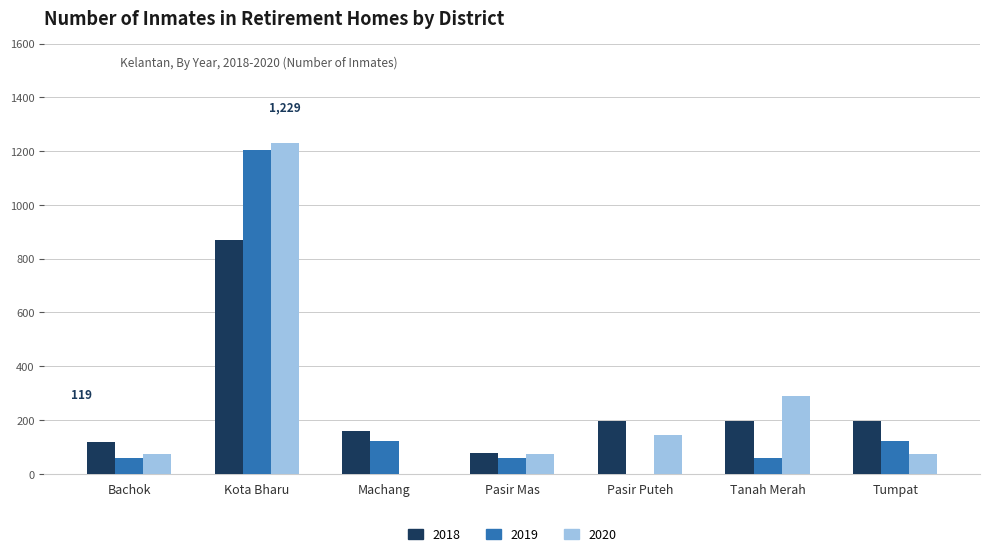

What is the sum of the 2020 values at Kota Bharu and Pasir Mas?

1301